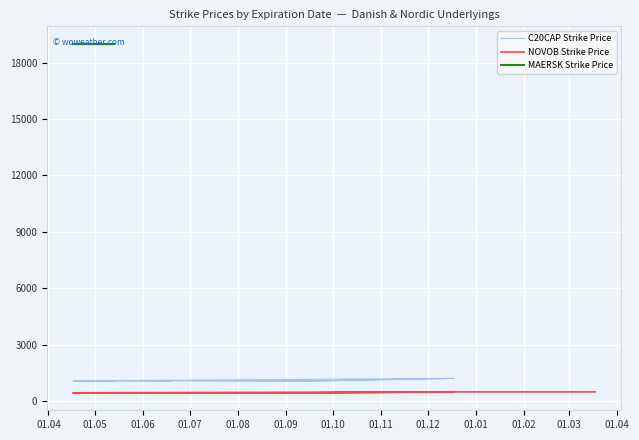

Which label corresponds to the largest value in the chart?

2015-04-17